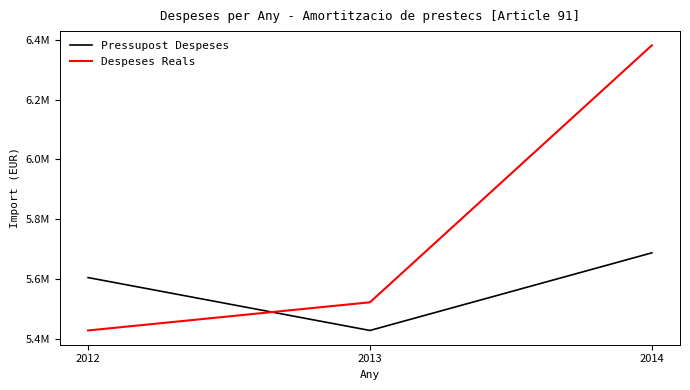

List the labels in order of Despeses Reals value, smallest first.

2012, 2013, 2014